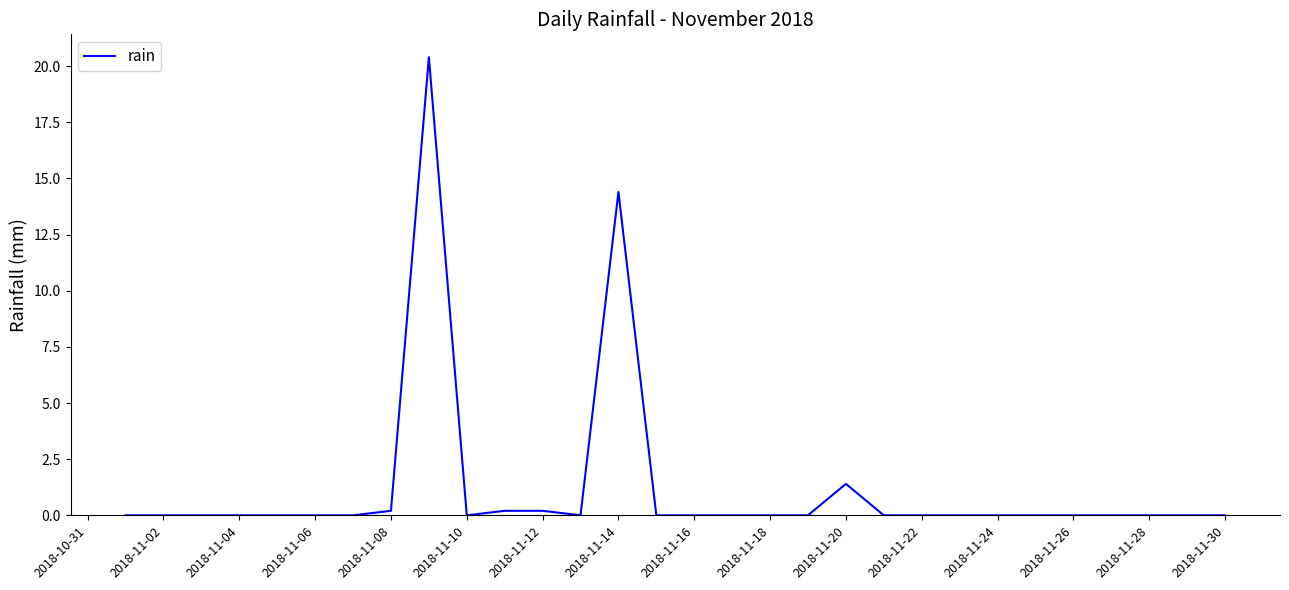

What is the difference between the maximum and minimum values?

20.4